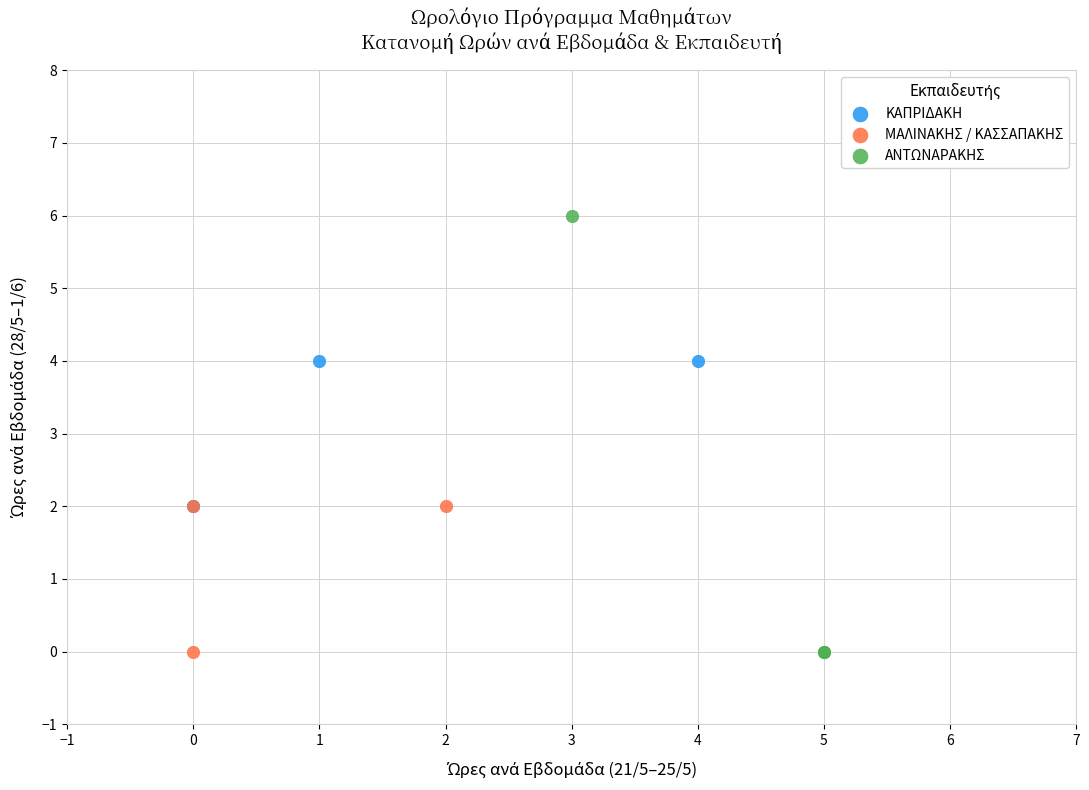

Which series has the largest Y range (max minus min)?

ΑΝΤΩΝΑΡΑΚΗΣ